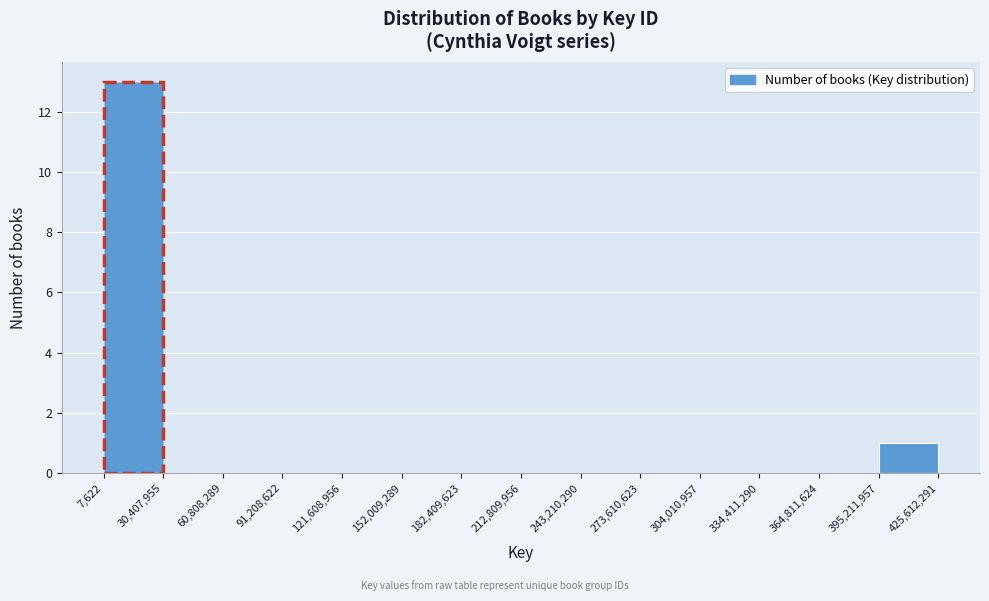

Over which range of the x-axis is the bar tallest?

7,622 to 30,407,955